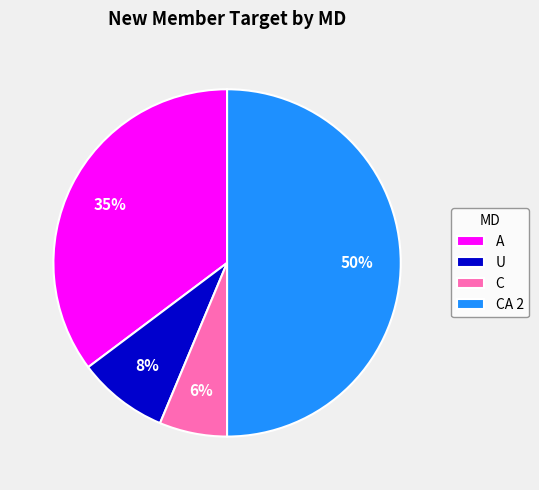

To the nearest percent, what is the difference between the largest and smallest slice percentages?

44%